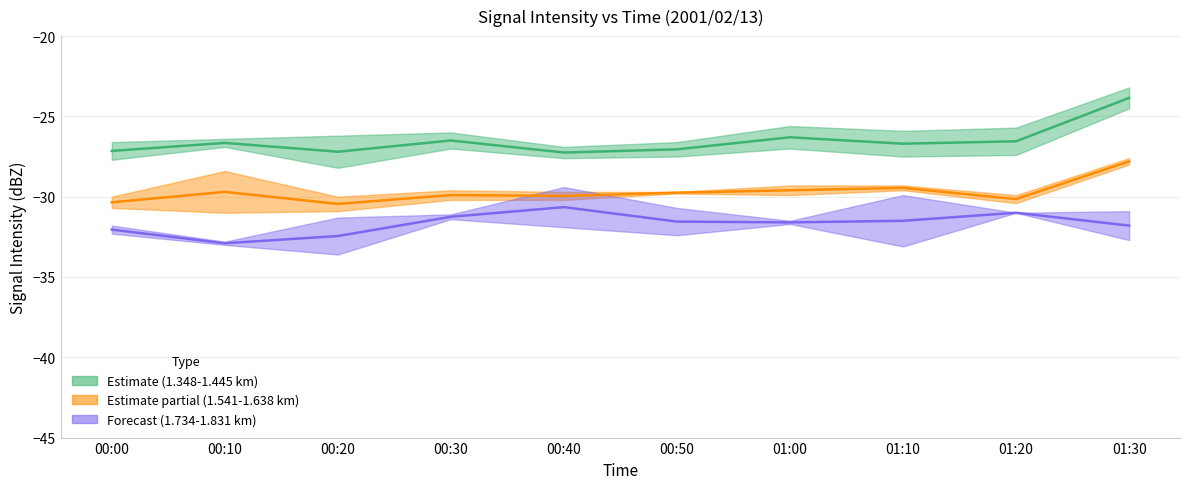

Is it true that 1.638 equals -29.6 at 01:10?

True